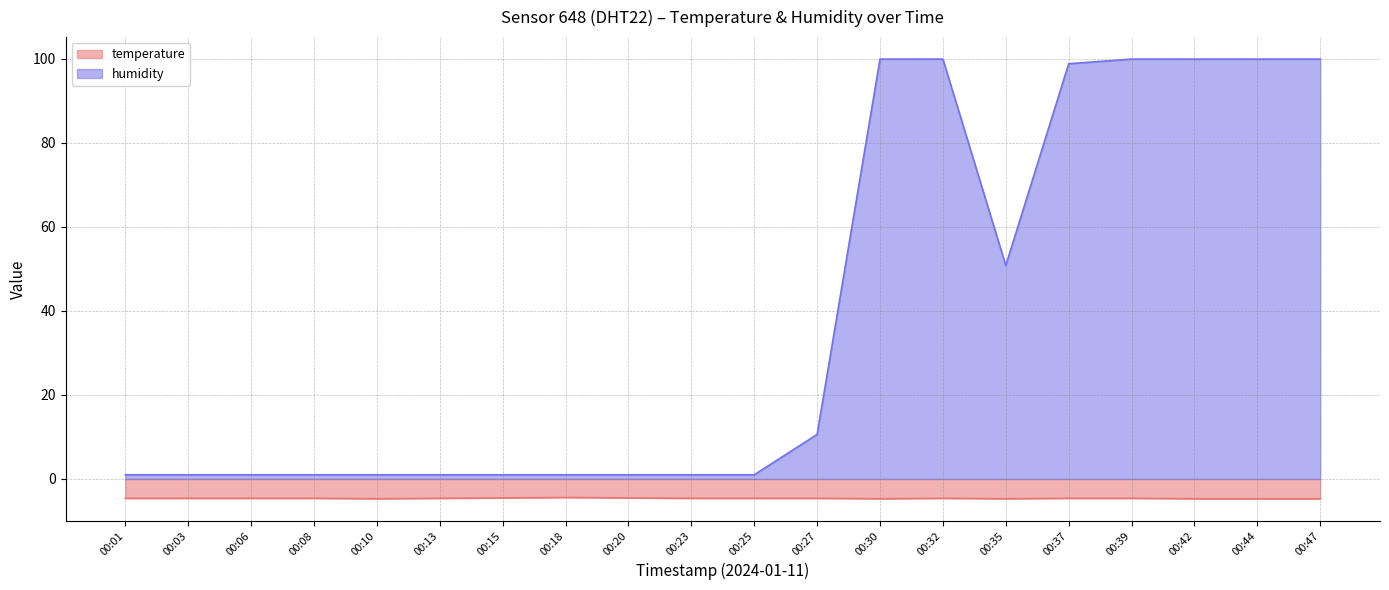

In humidity, how many points are lower than both neighbors (excluding endpoints)?

1